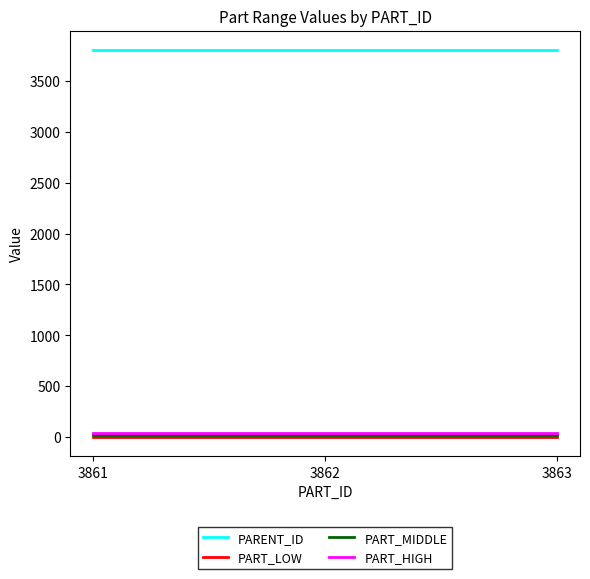

Does the chart have visible grid lines?

No